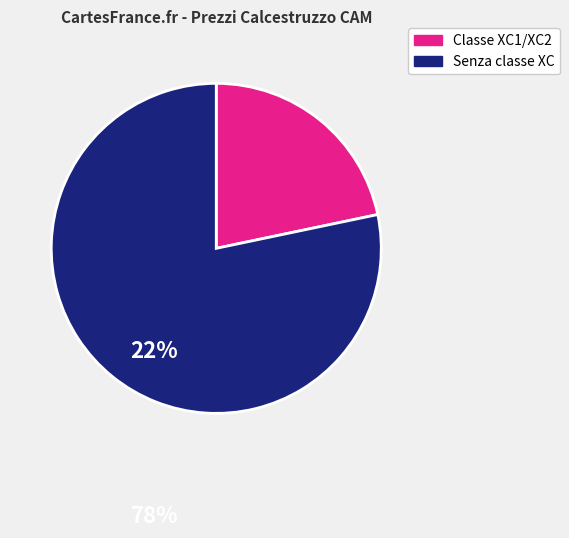

Is there a majority slice in this chart?

Yes